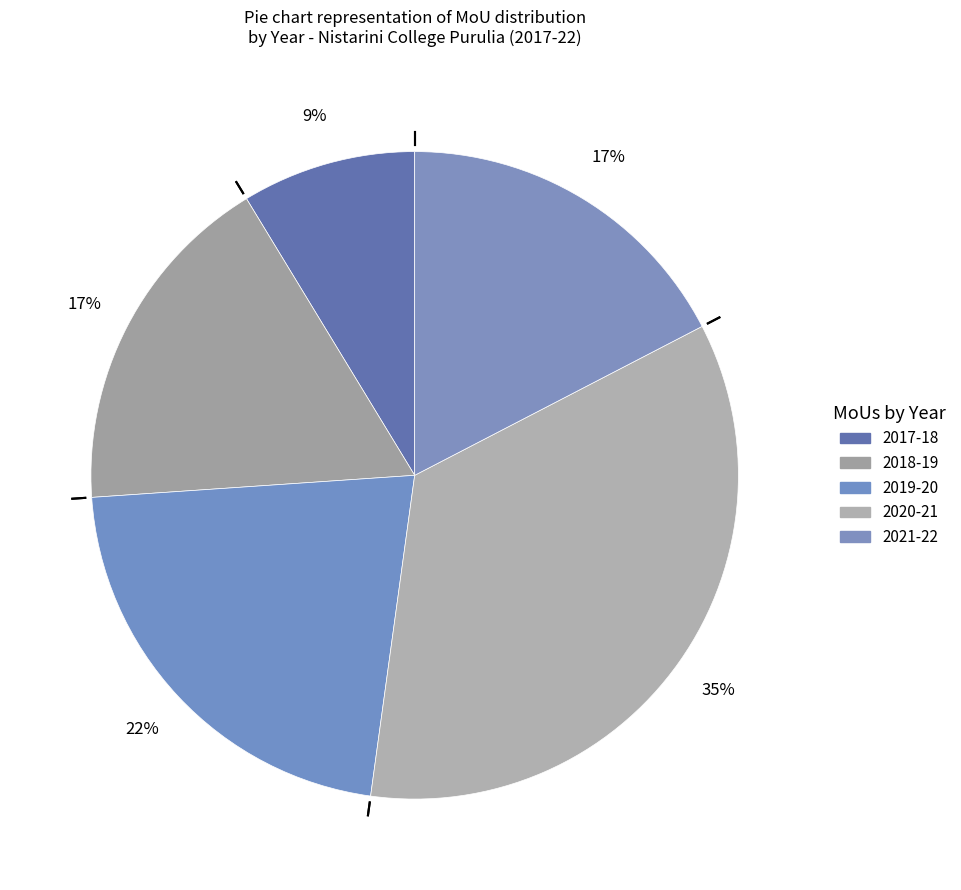

Is there any slice that represents more than half of the pie?

No